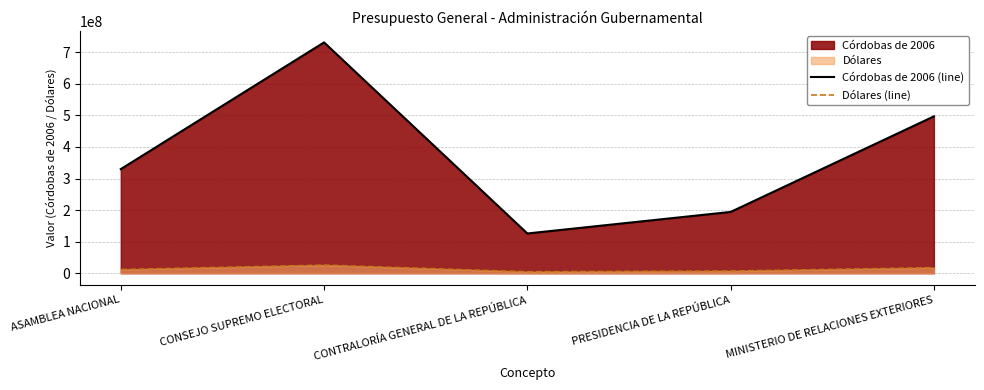

True or false: Dólares (line) and Córdobas de 2006 (line) cross at least once.

False